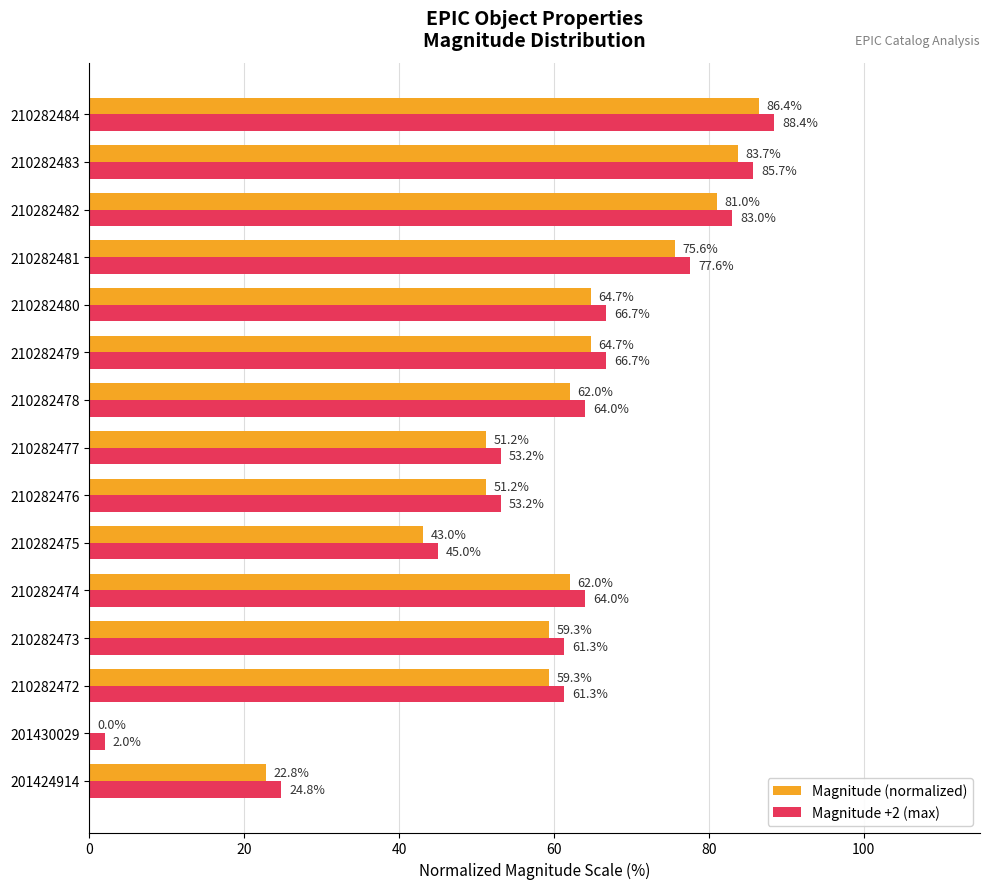

At which category is the sum across all series the highest?

210282484